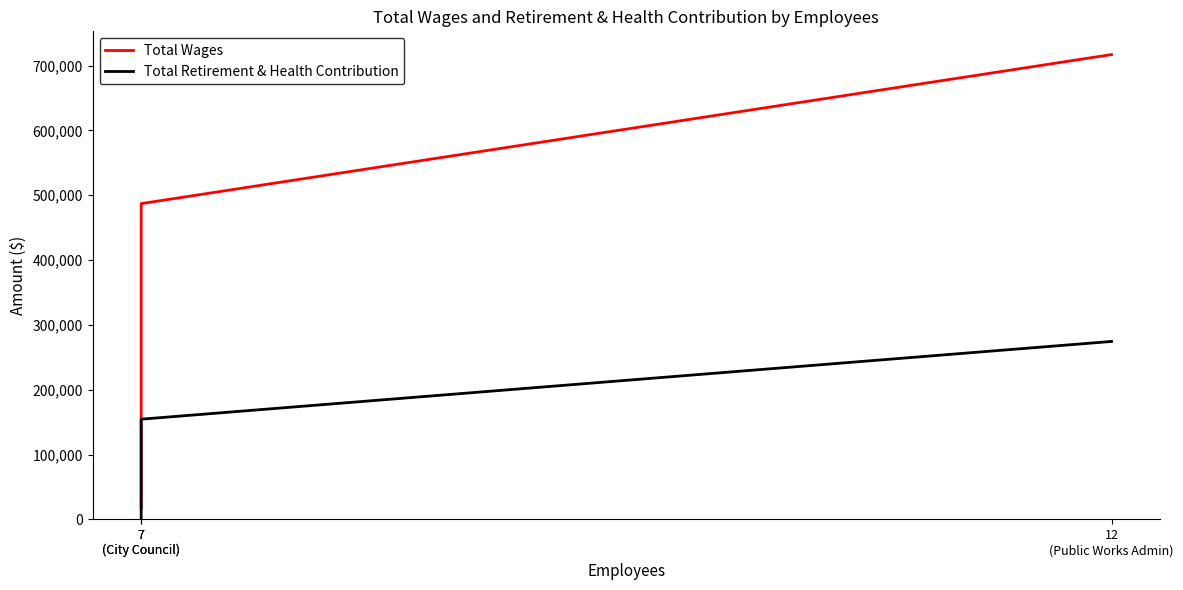

What is the highest value of the Total Retirement & Health Contribution series?

274469